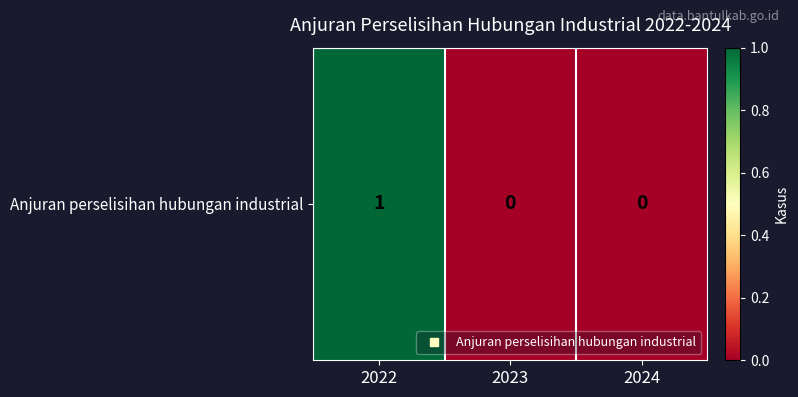

What is the greatest value displayed?

1